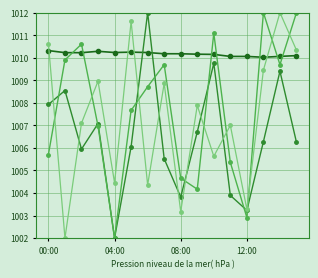

What is the smallest value displayed?

1002.0